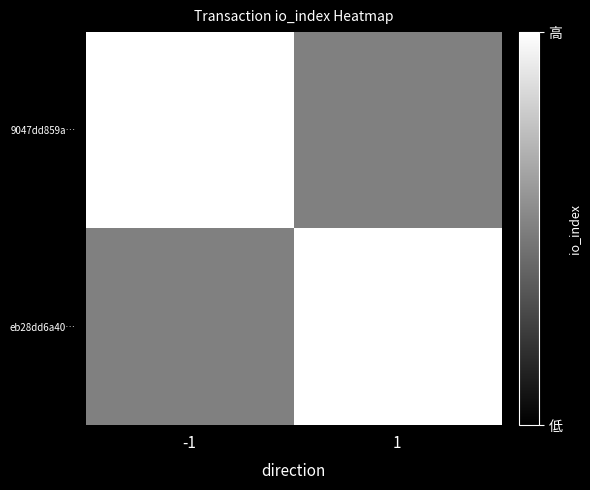

Reading left to right, transcribe all the data shown in this chart.

9047dd859a…: -1=1	1=0
eb28dd6a40…: -1=0	1=1